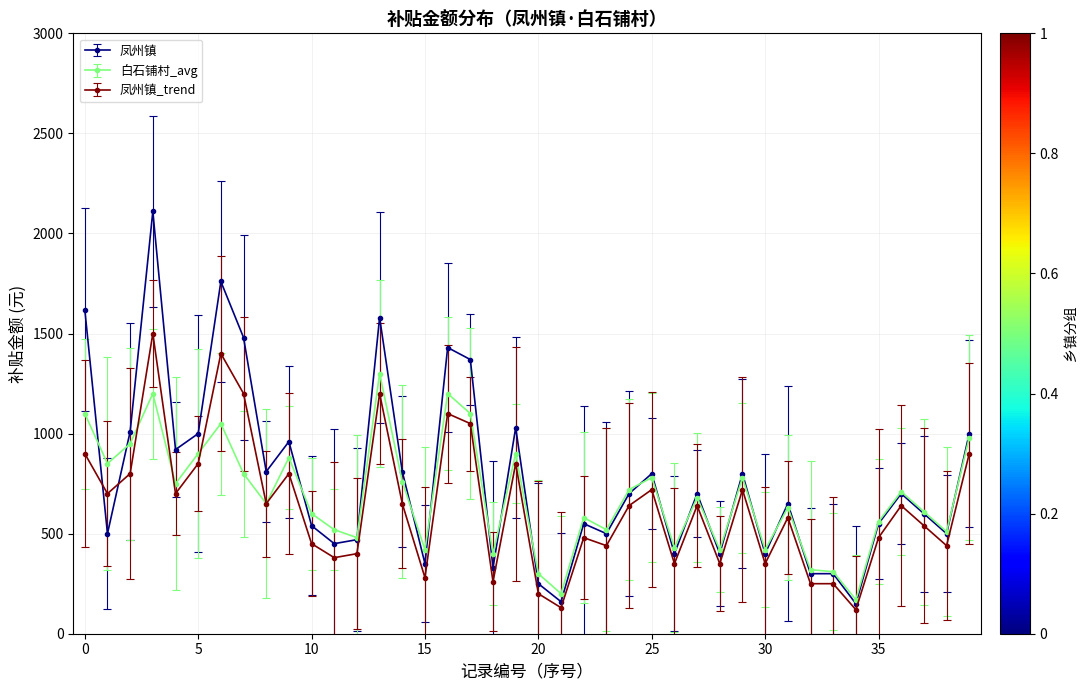

Rank the series by their maximum value, from highest to lowest.

凤州镇, 凤州镇_trend, 白石铺村_avg